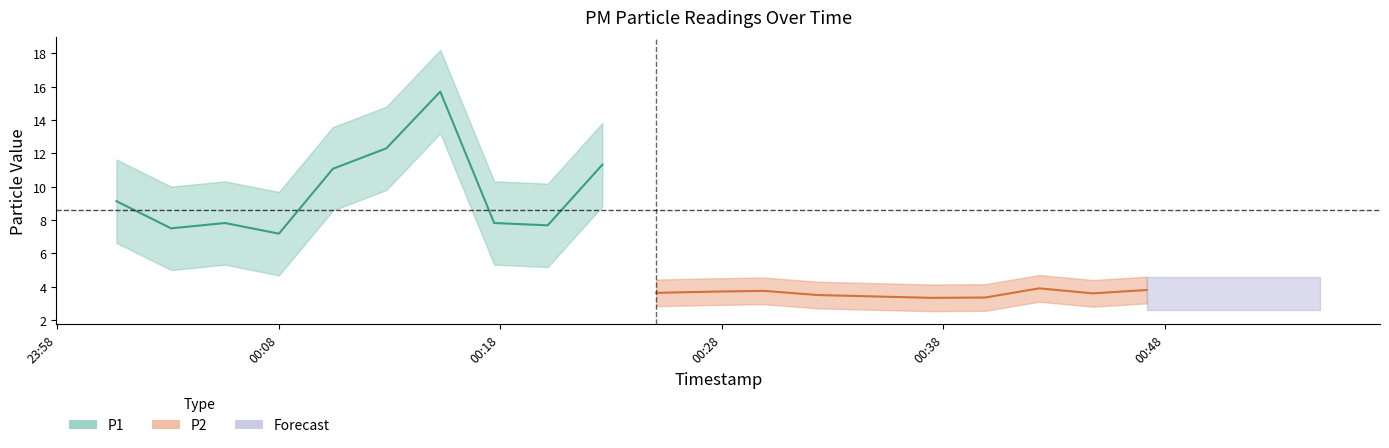

At which category is the sum across all series the highest?

6